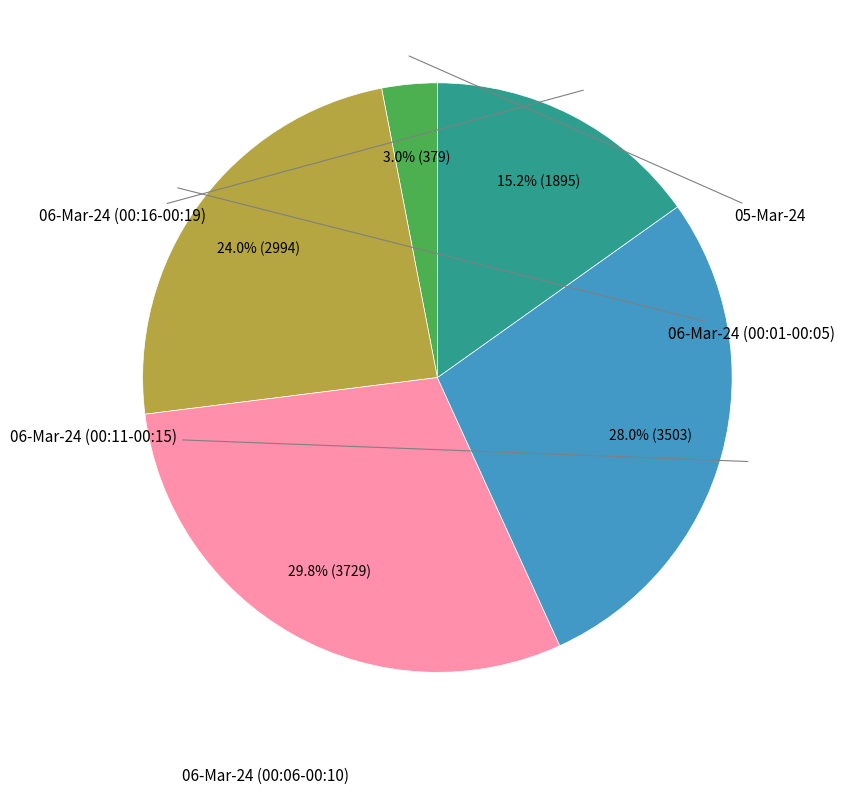

Does any single category account for the majority?

No